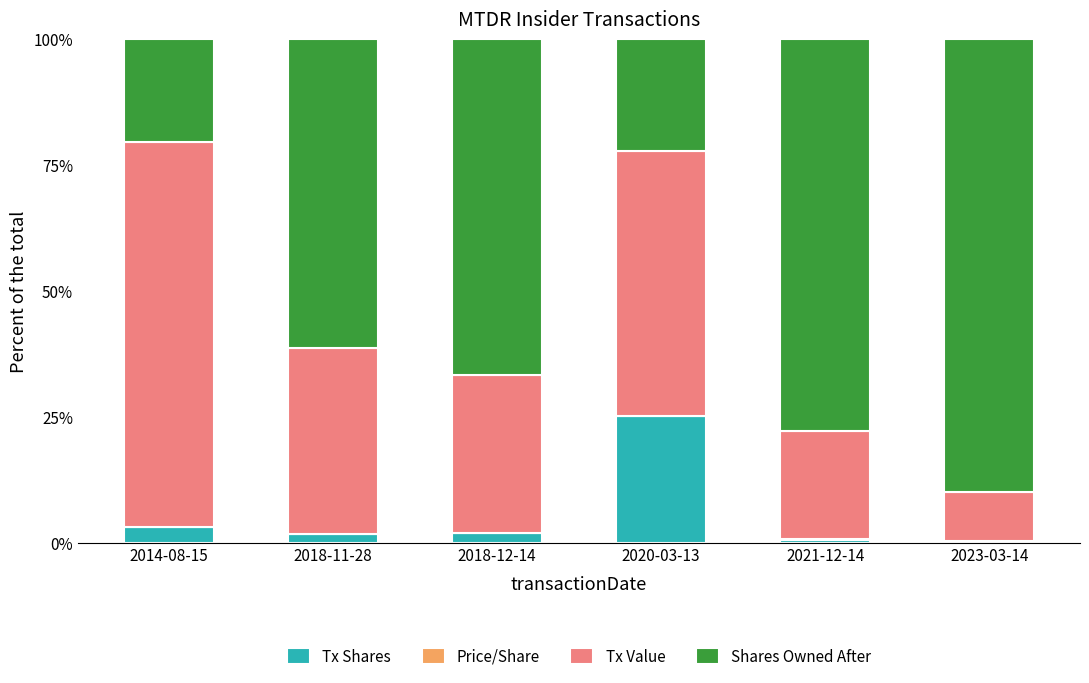

Which category has the highest value in the Tx Shares series?

2020-03-13